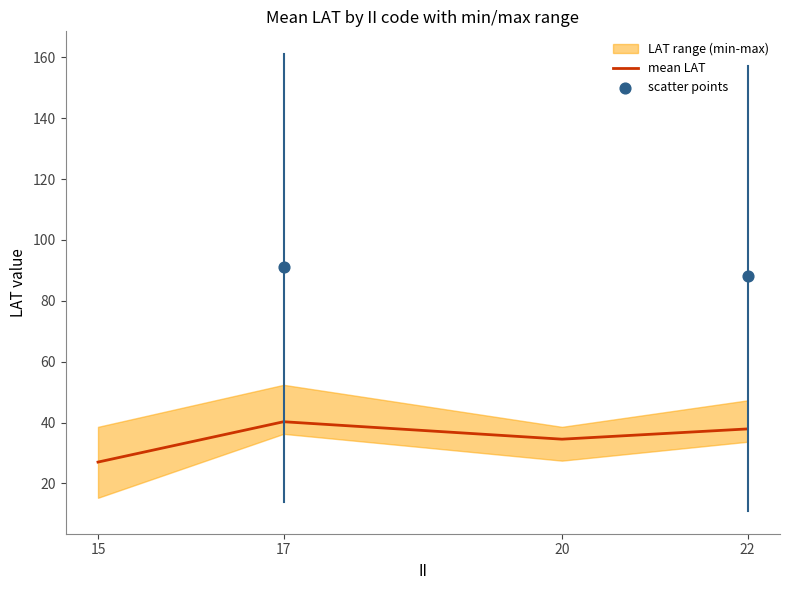

What is the ratio of the value at 22 to the value at 17?

0.9